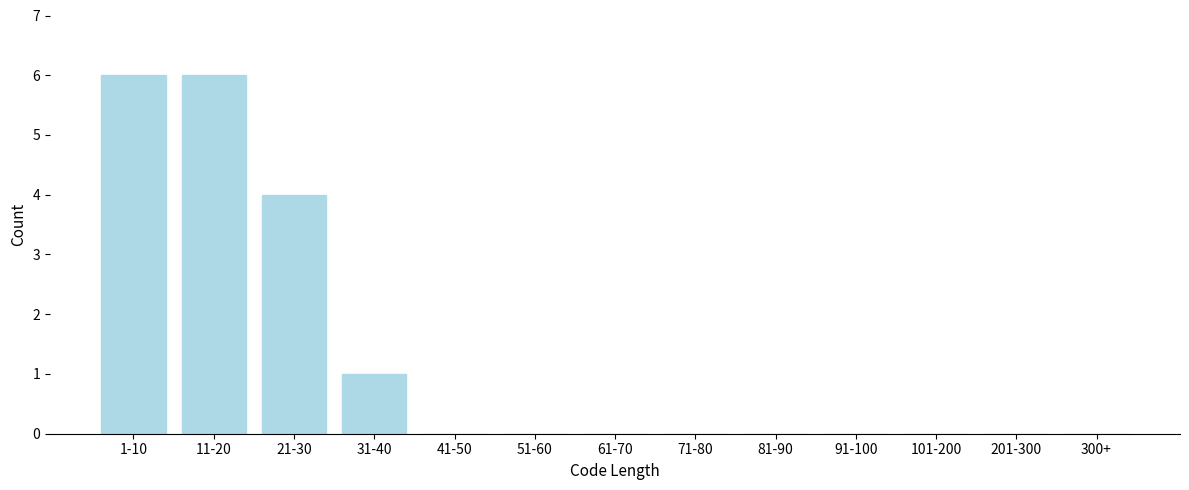

Reading left to right, extract all data points from this chart.

1-10=6	11-20=6	21-30=4	31-40=1	41-50=0	51-60=0	61-70=0	71-80=0	81-90=0	91-100=0	101-200=0	201-300=0	300+=0